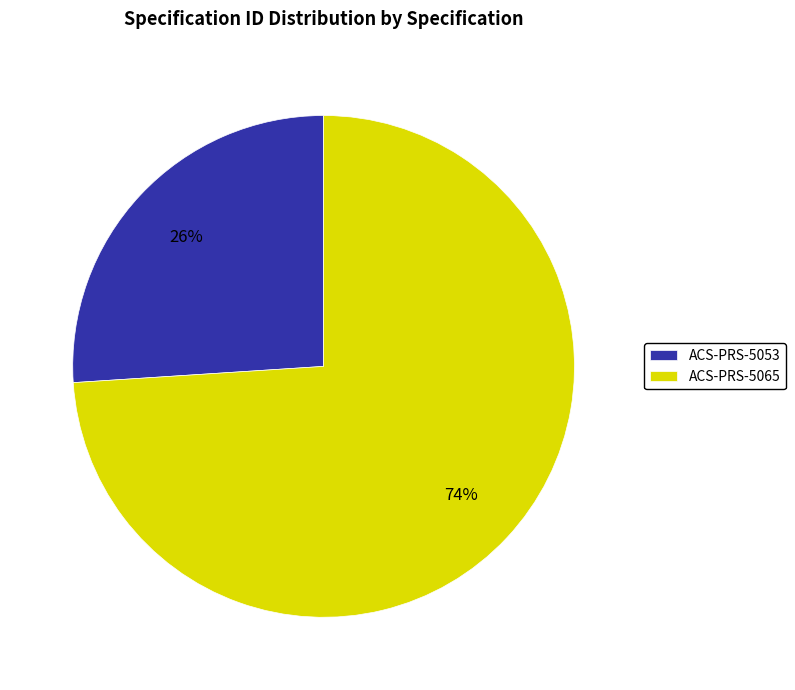

Which slice is the smallest?

ACS-PRS-5053